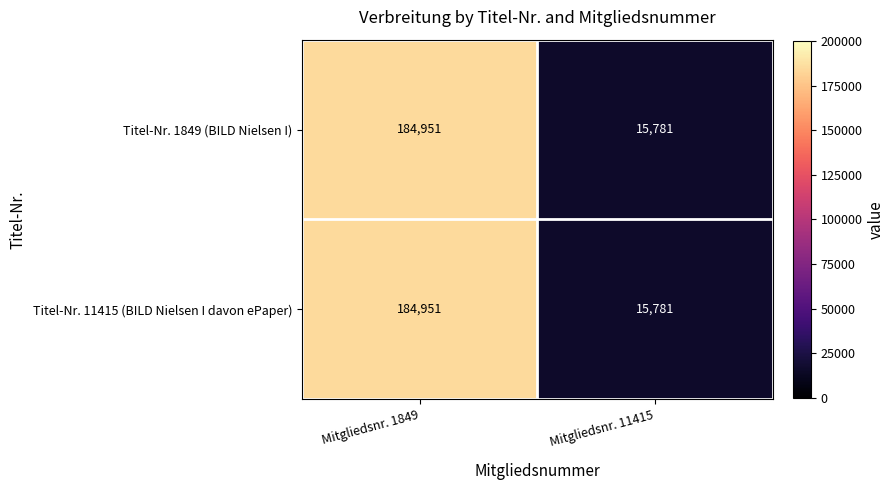

Count the number of data series in this chart.

2